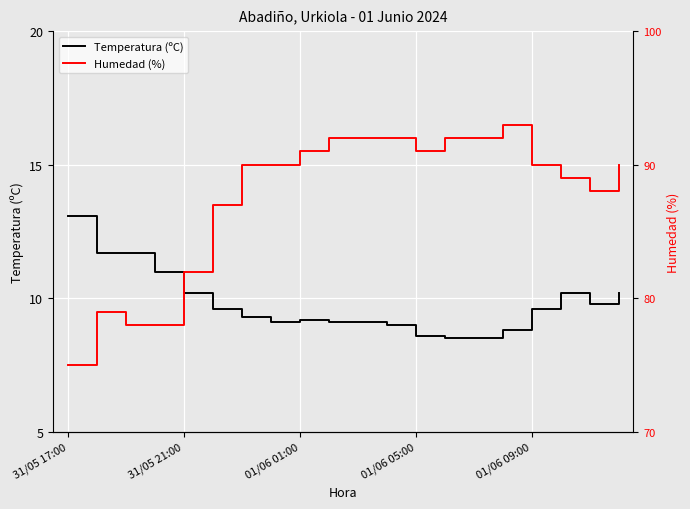

What is the label of the 10th point from the left?

9